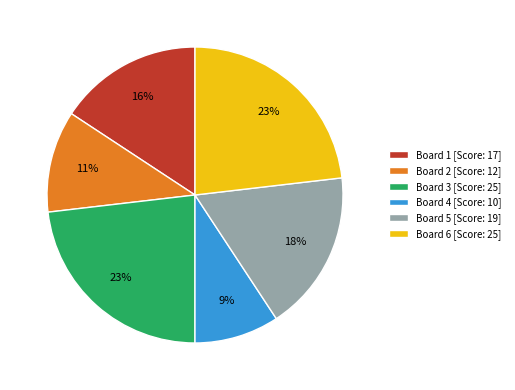

Combined, do Board 1 [Score: 17] and Board 2 [Score: 12] account for over 50%?

No